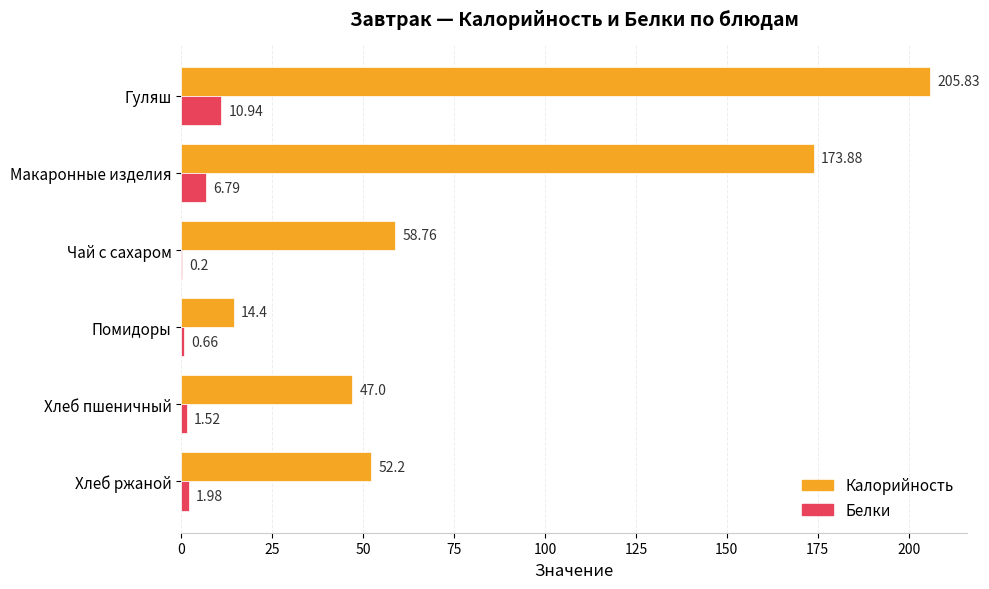

What is the maximum value for Белки?

10.9